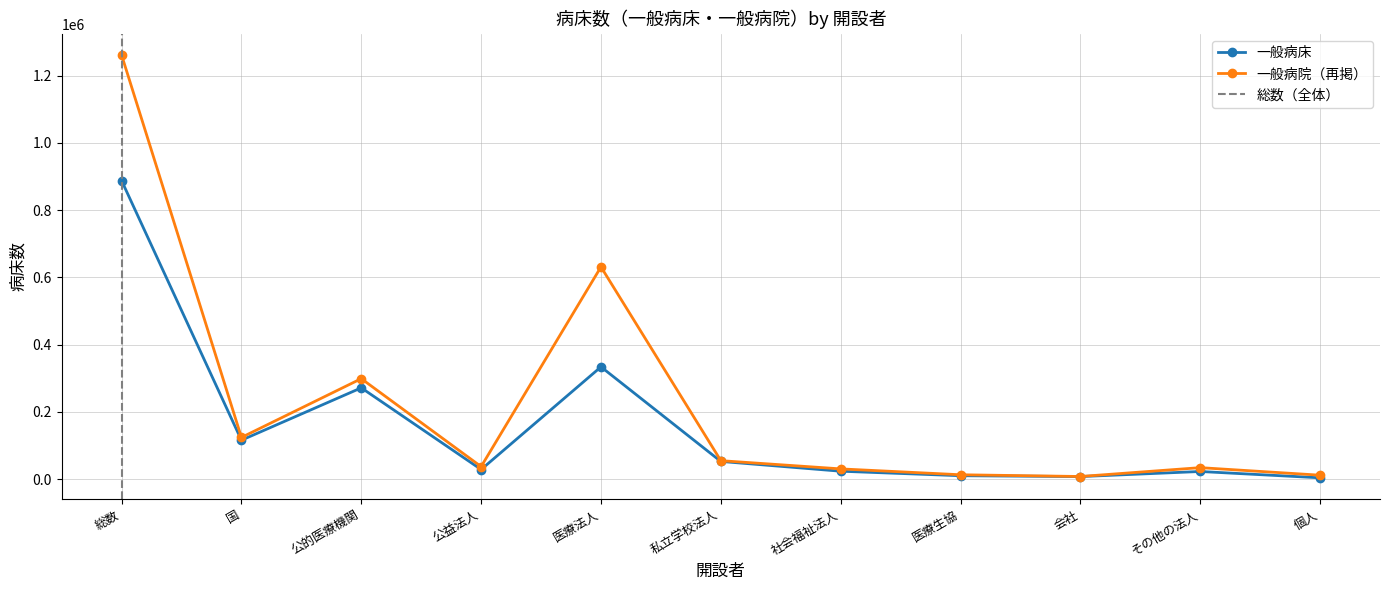

How many data points in 一般病院（再掲） are less than 37553?

5